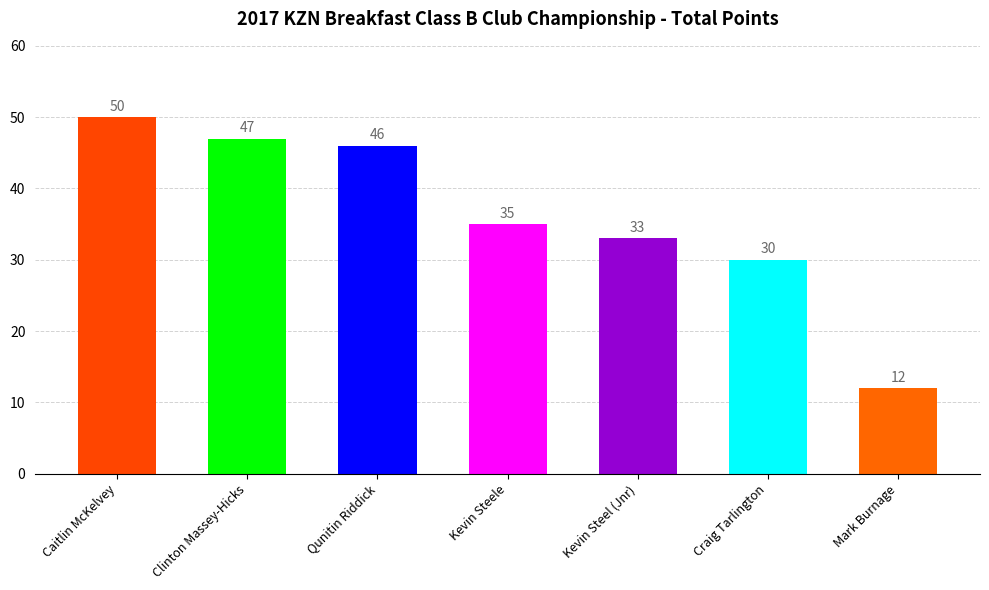

Reading left to right, list all the values displayed in this chart.

Caitlin McKelvey=50	Clinton Massey-Hicks=47	Qunitin Riddick=46	Kevin Steele=35	Kevin Steel (Jnr)=33	Craig Tarlington=30	Mark Burnage=12